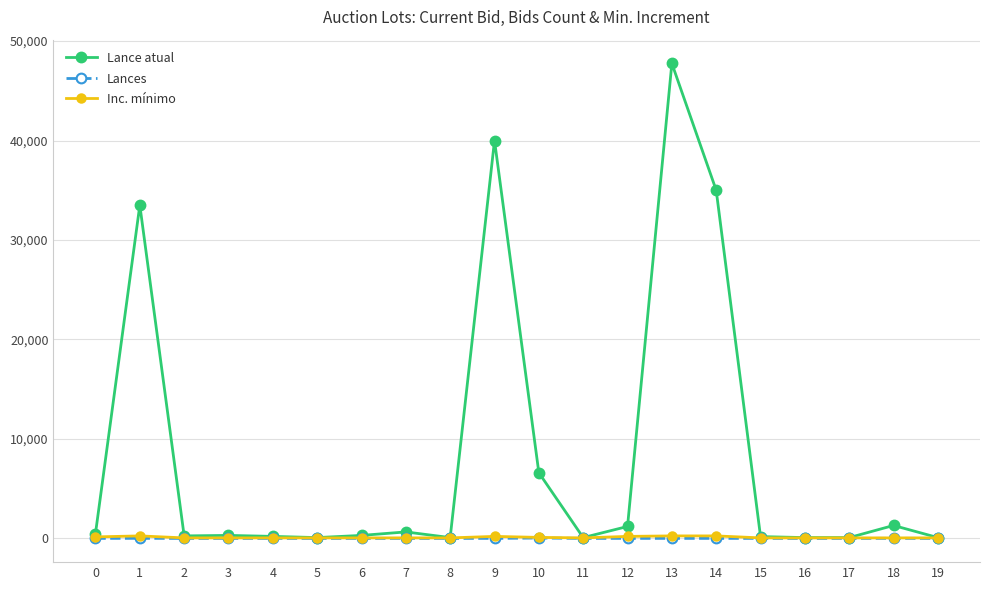

Which series has the largest total across all categories?

Lance atual